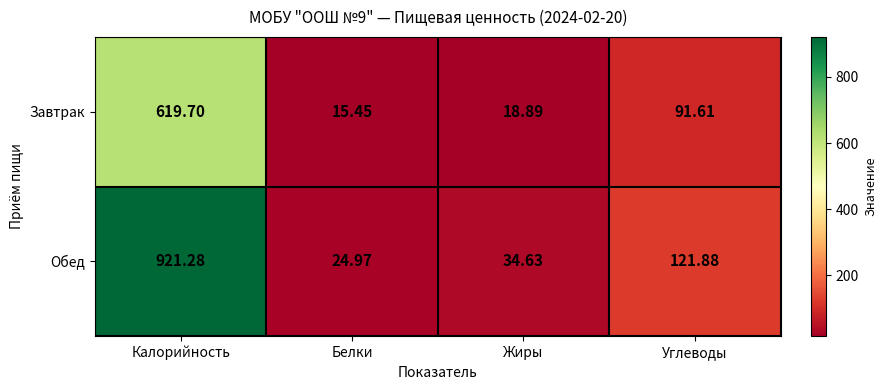

Which series has the widest spread of values?

Обед